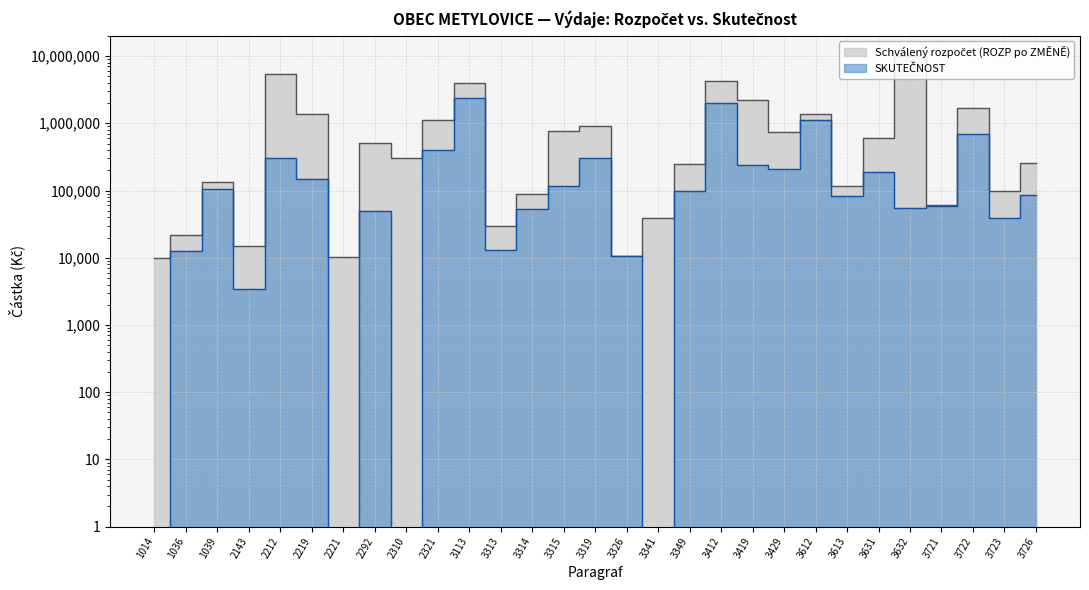

In SKUTEČNOST, how many points are lower than both neighbors (excluding endpoints)?

9